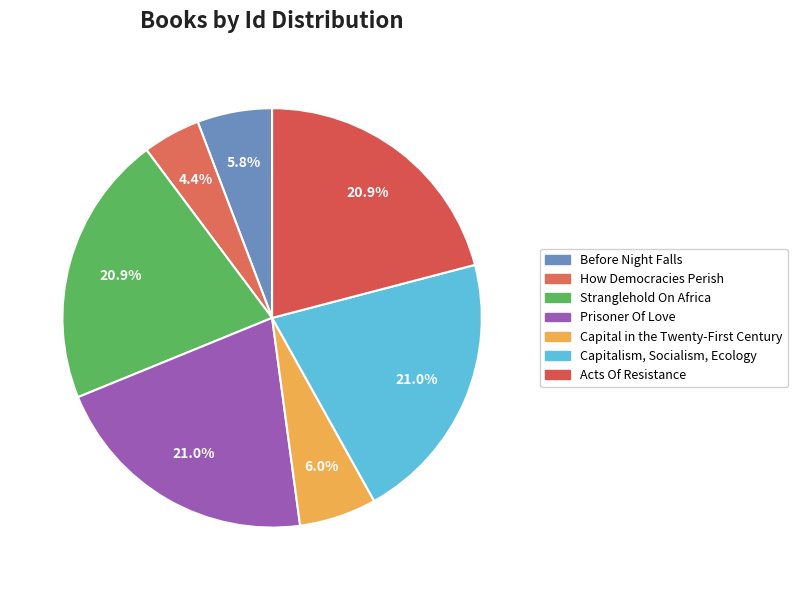

To the nearest percent, what is the difference between the How Democracies Perish and Before Night Falls slice percentages?

1%